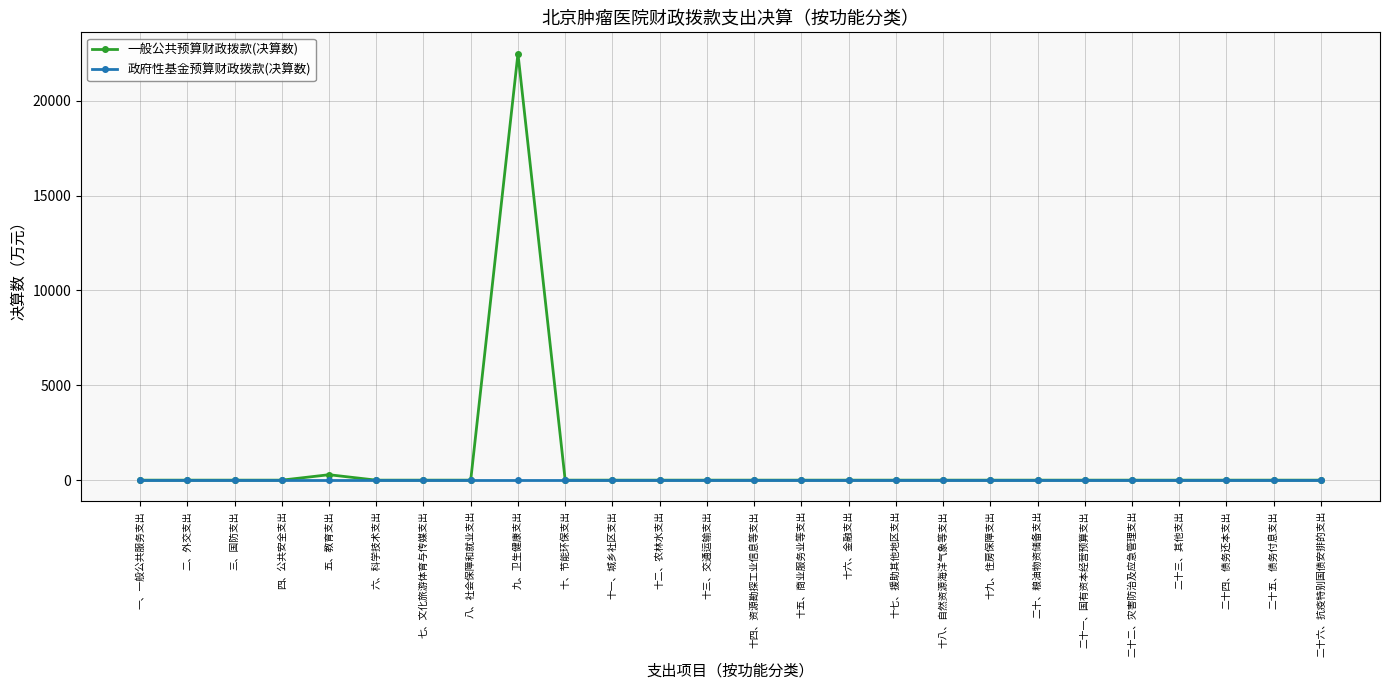

What are all the series names shown in the legend?

一般公共预算财政拨款(决算数), 政府性基金预算财政拨款(决算数)